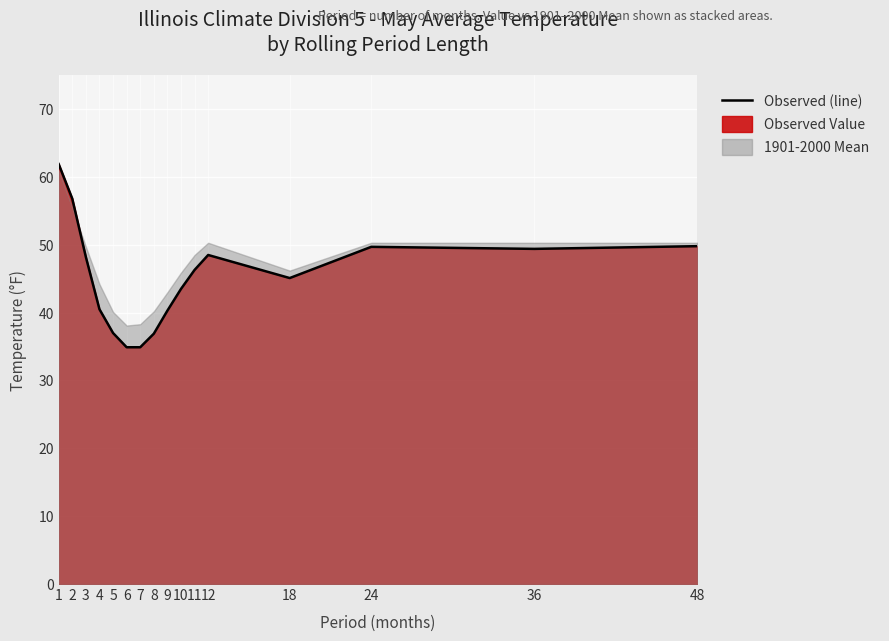

True or false: the data shows 36.9 at 8.

True